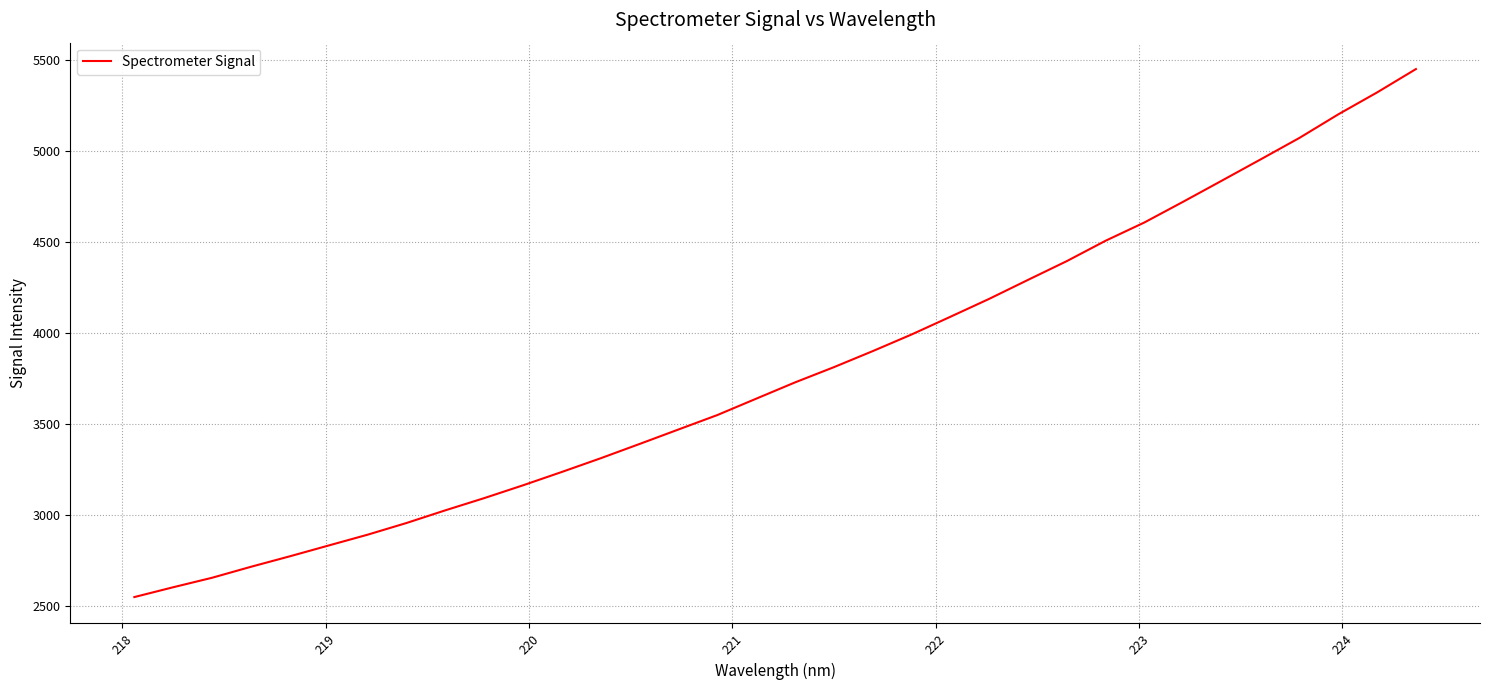

True or false: the data has more than 2 interior local peaks.

False